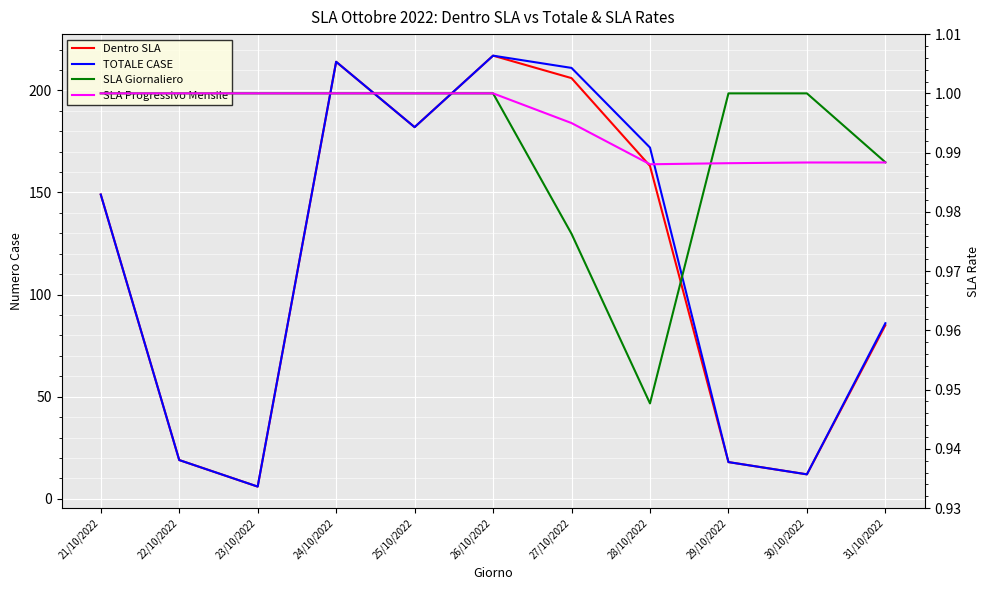

How many lines are shown in the chart?

4